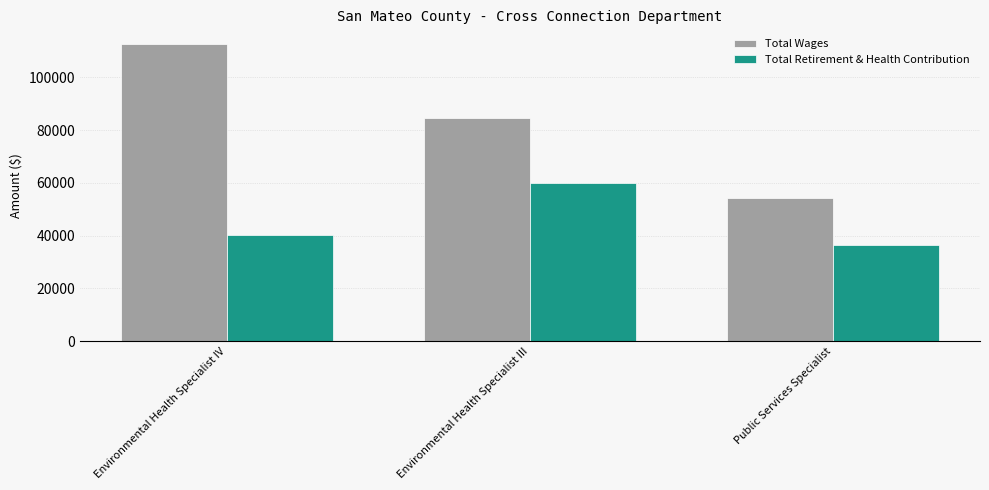

Which series has the widest spread of values?

Total Wages